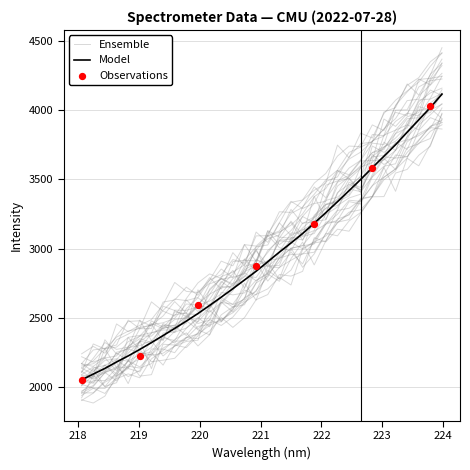

What is the ratio of the value at 218.0596 to the value at 218.6332?

0.9